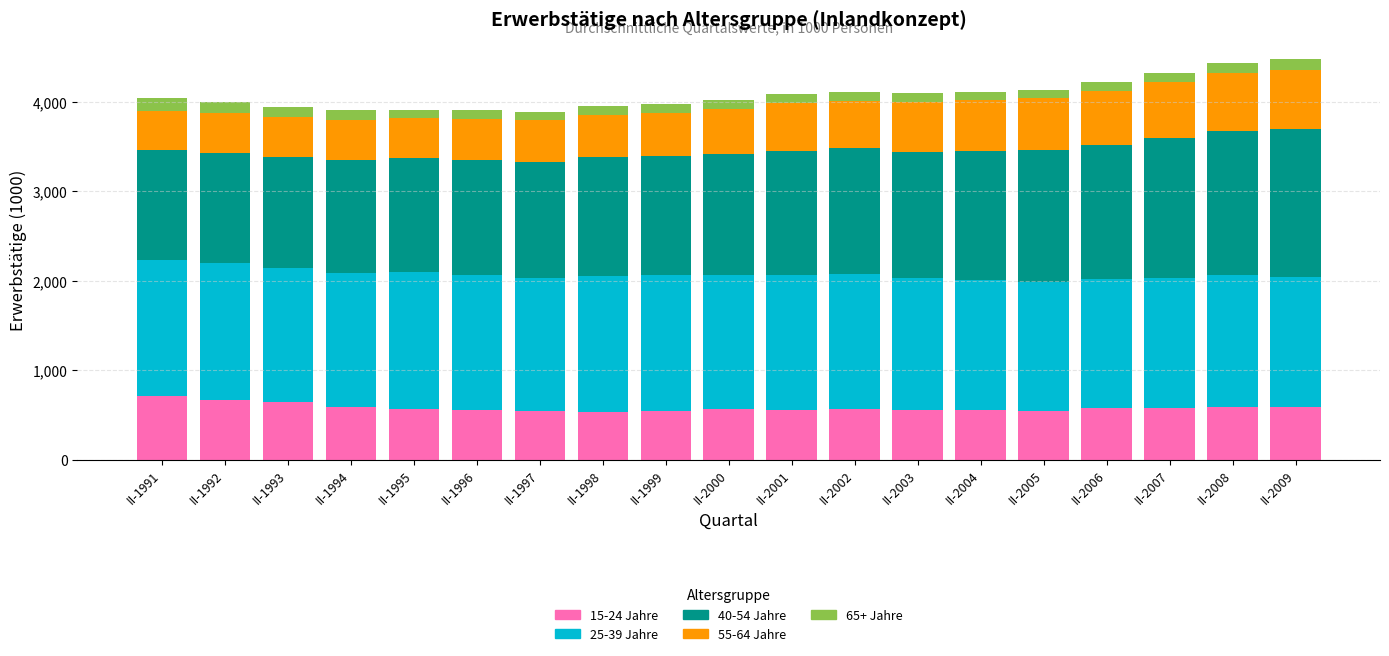

What is the sum of the 15-24 Jahre values at II-2002 and II-1998?

1105.2